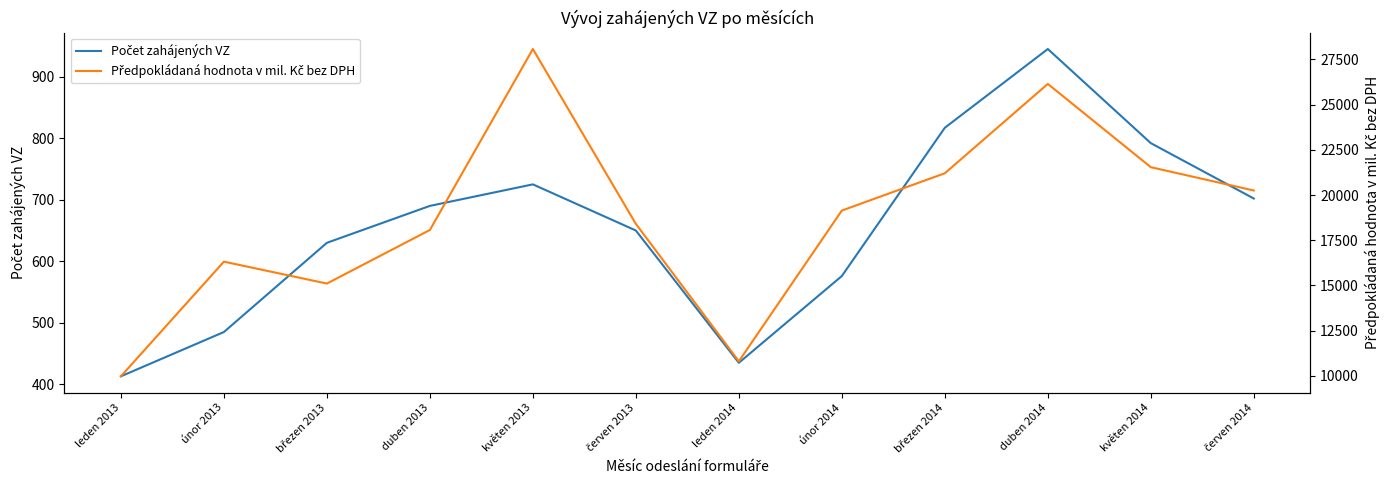

At which label is Předpokládaná hodnota v mil. Kč bez DPH closest to 19023?

únor 2014